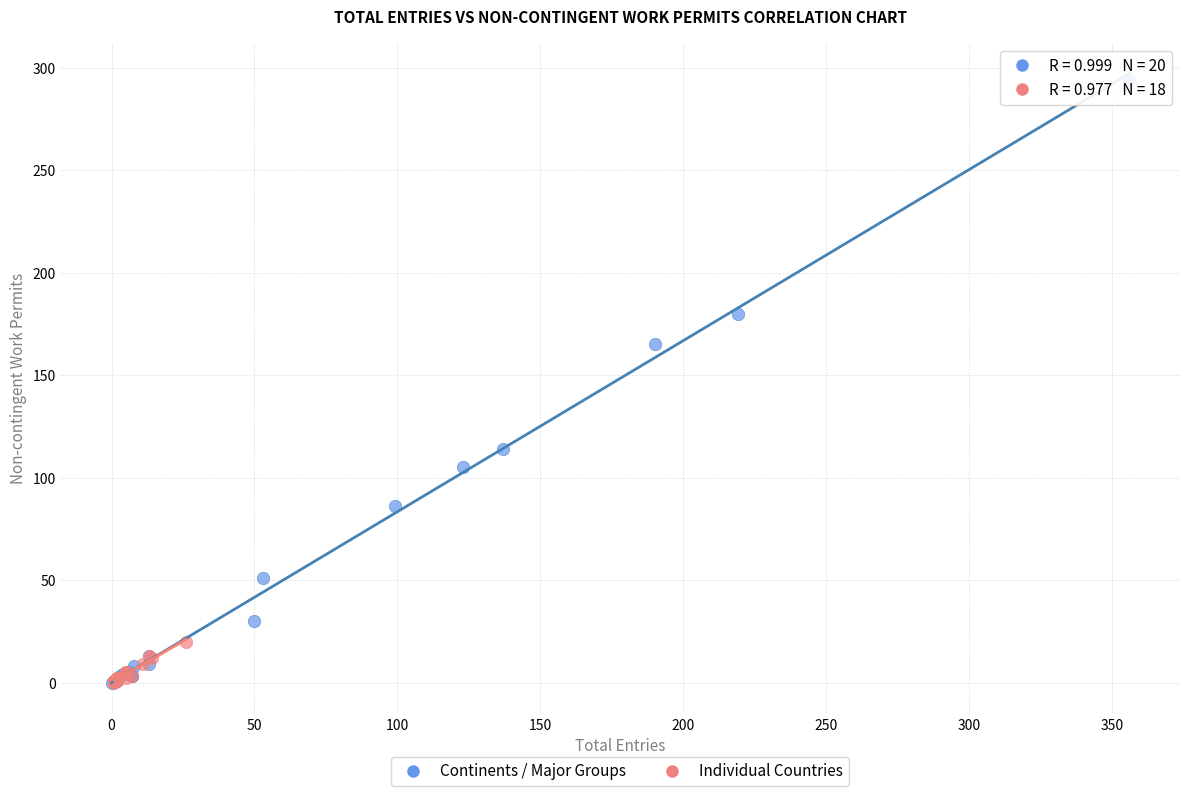

Which series has the widest spread of Y values?

Continents / Major Groups